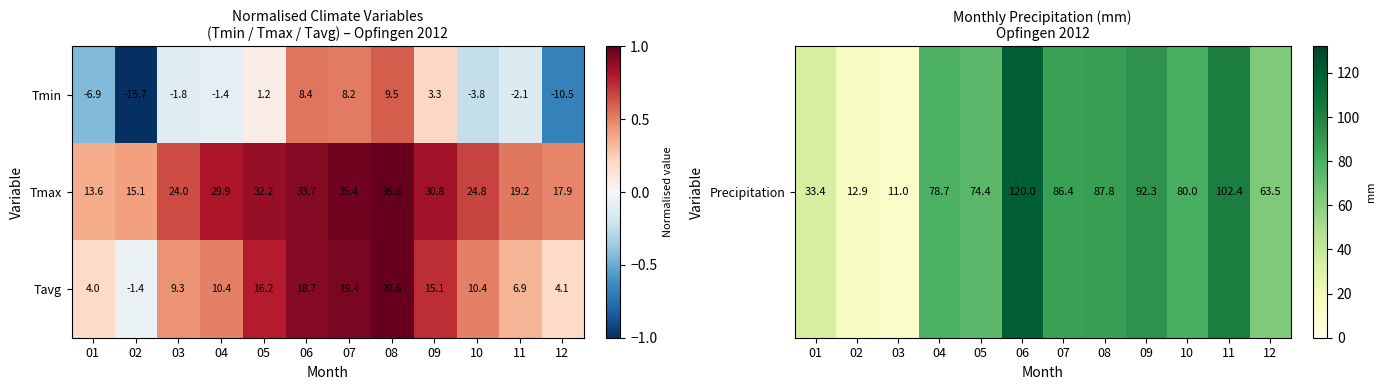

Rank the series by their maximum value, from highest to lowest.

Tmax, Tavg, Tmin